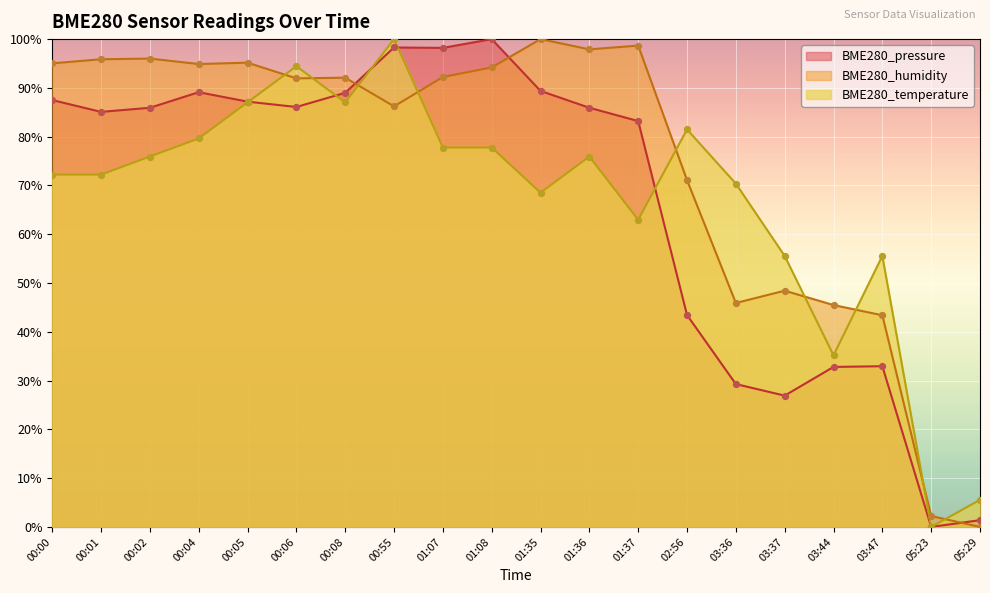

Which series contains the highest Y value?

BME280_temperature